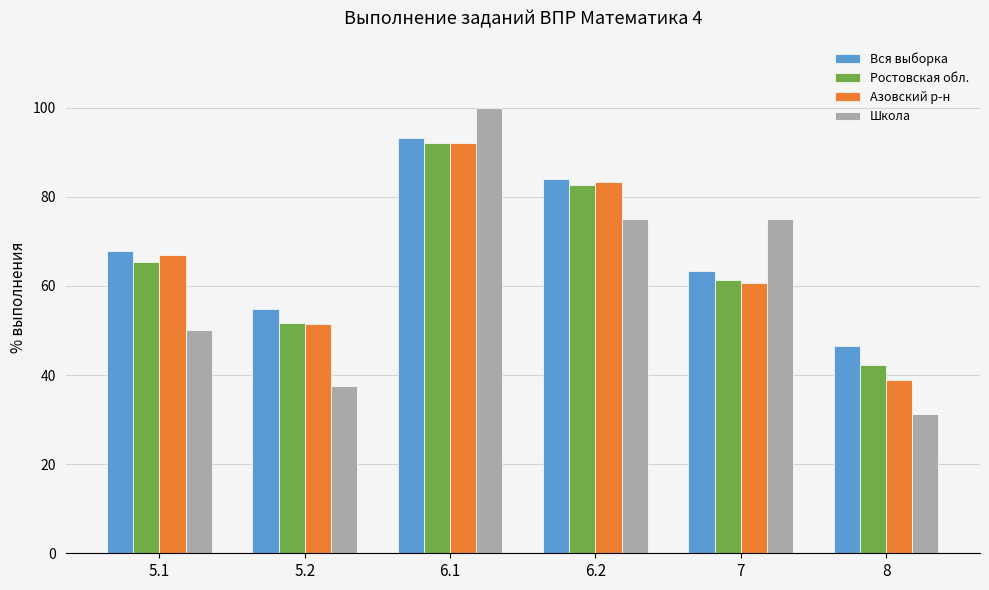

How many values in the Вся выборка series exceed 67?

3